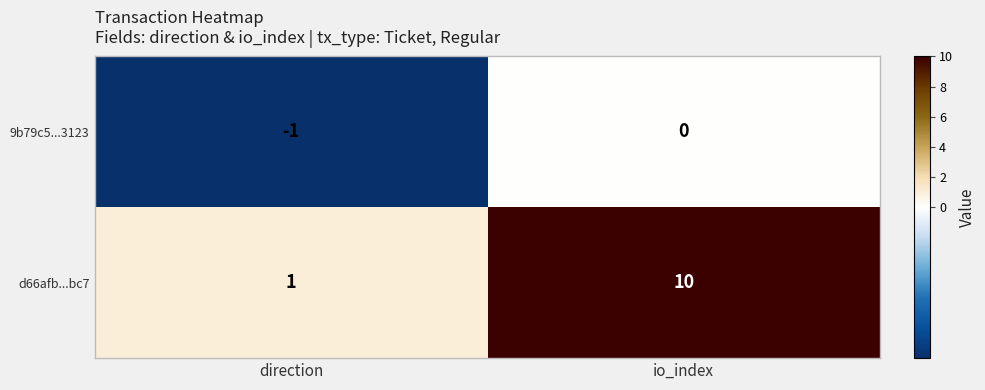

Where is 9b79c5...3123 nearest to the value 0?

io_index